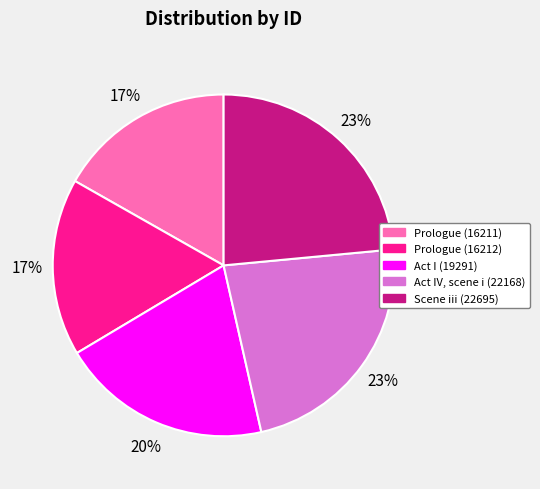

To the nearest percent, what is the combined percentage of Prologue (16211) and Act I (19291)?

37%